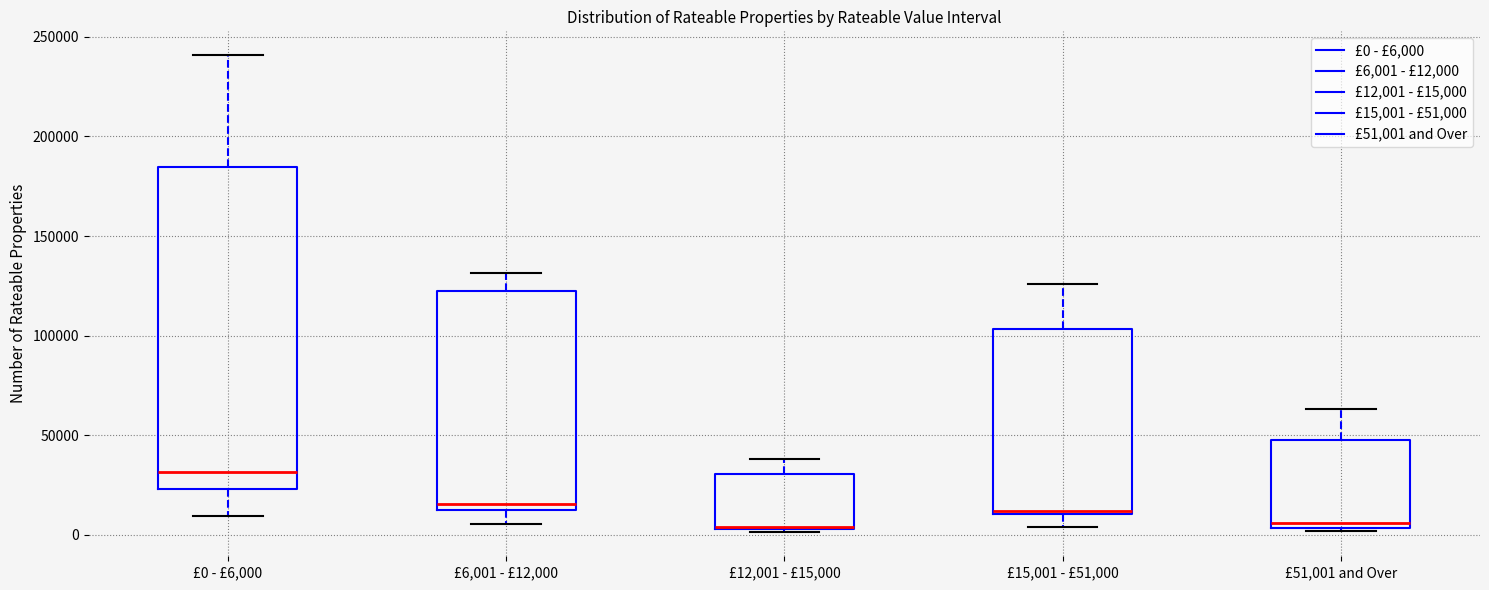

Reading left to right, transcribe this box plot: for each box, give where its median line is, the range the box spans, and where its two whiskers end, as read against the y-axis. The values are not printed on the chart, so give them approximately, as read against the axis.

£0 - £6,000: median 30000, box 25000 to 185000, whiskers 10000 to 240000
£6,001 - £12,000: median 15000, box 10000 to 125000, whiskers 5000 to 130000
£12,001 - £15,000: median 5000 (drawn on the box's lower edge), box 5000 to 30000, whiskers 0 to 40000
£15,001 - £51,000: median 10000 (just above the box's lower edge), box 10000 to 105000, whiskers 5000 to 125000
£51,001 and Over: median 5000 (just above the box's lower edge), box 5000 to 50000, whiskers 0 to 65000